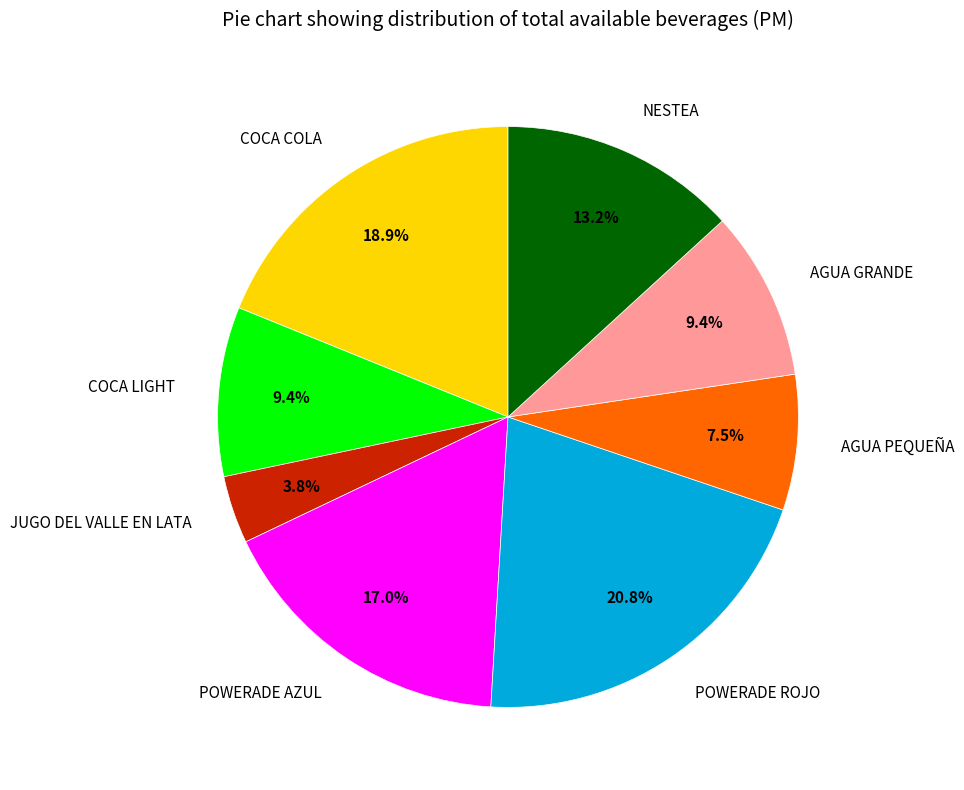

Which slice is the smallest?

JUGO DEL VALLE EN LATA